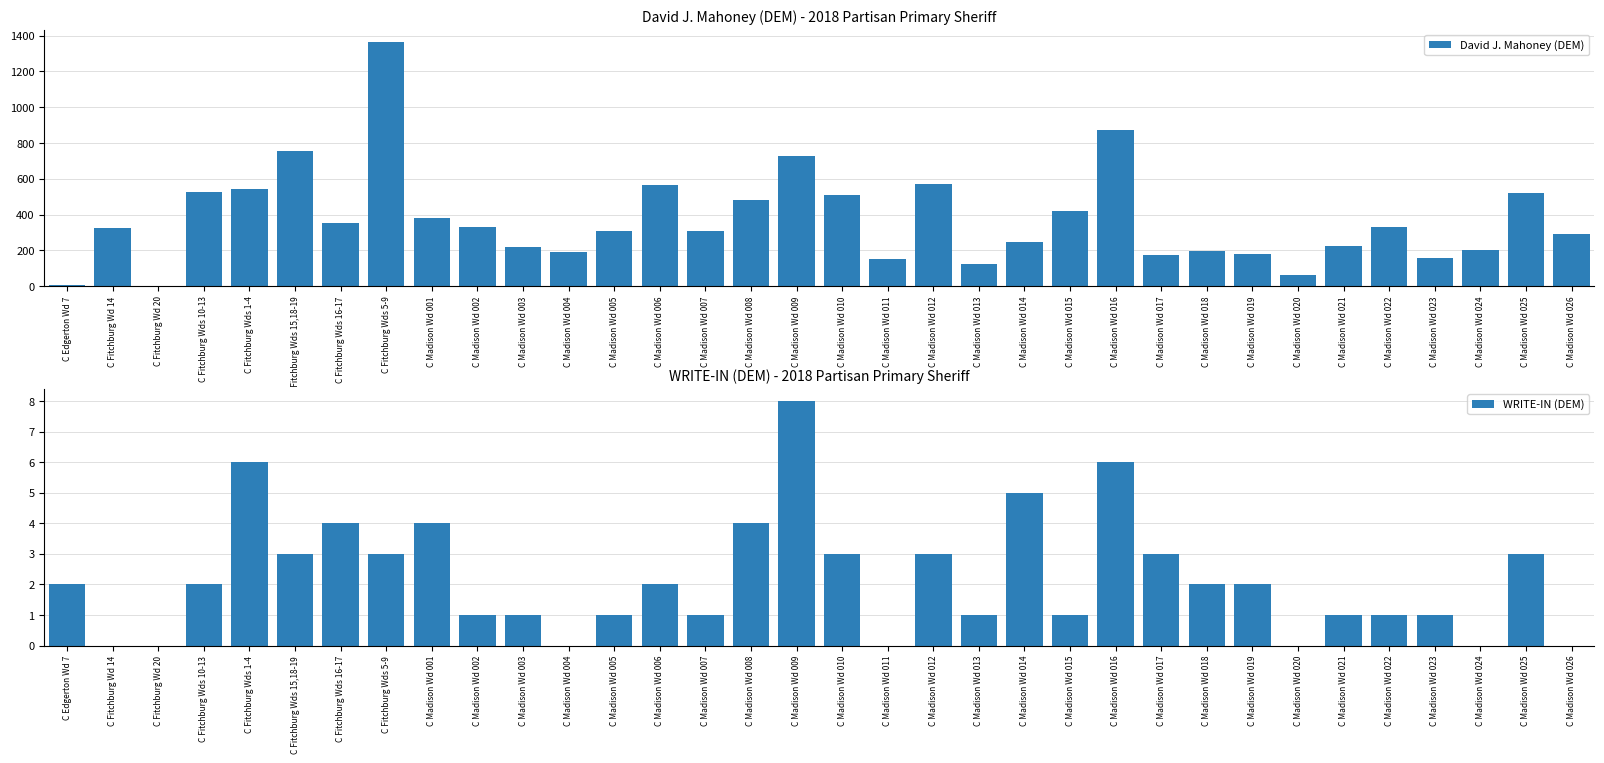

How many bars are there in total?

68